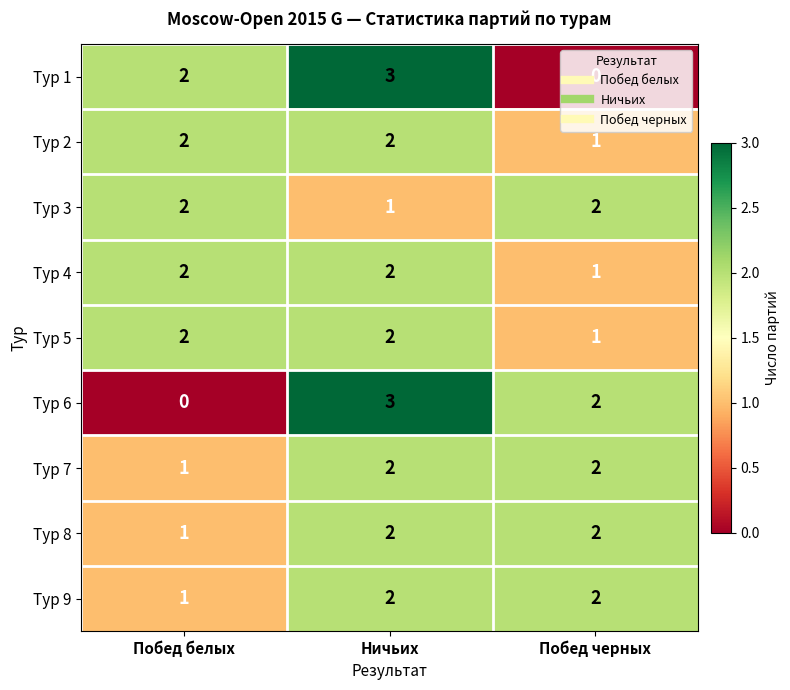

At which category is the sum across all series the highest?

Ничьих